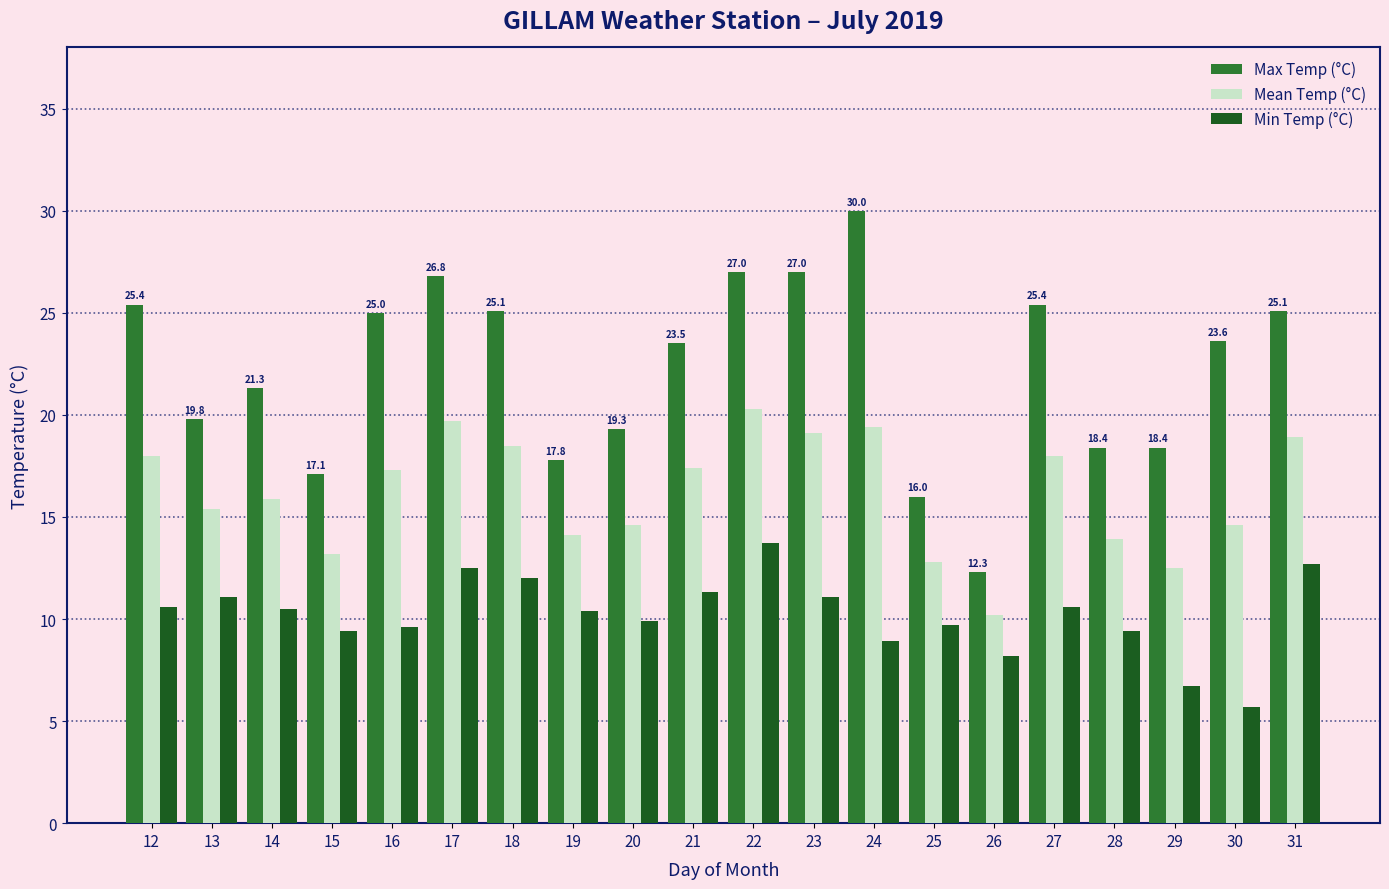

The value of Min Temp (°C) at 23 is 3.5. True or false?

False